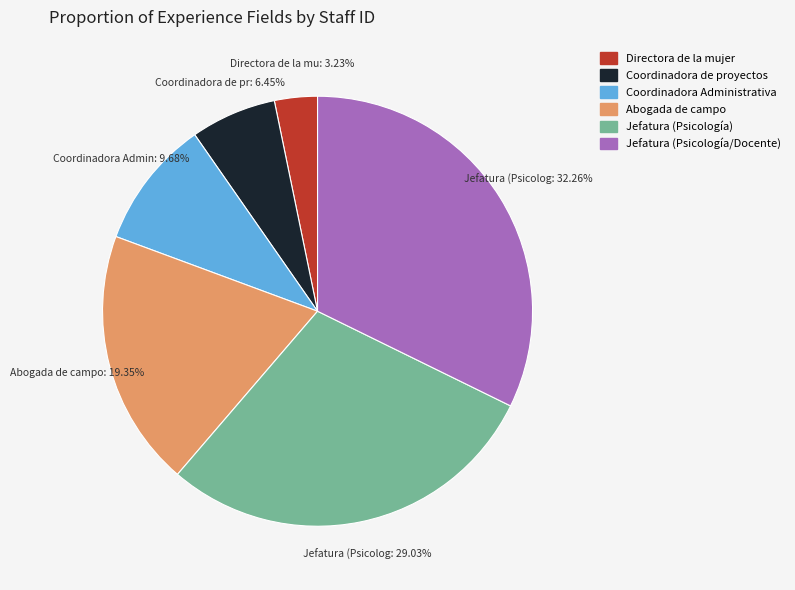

How many segments does this pie chart have?

6